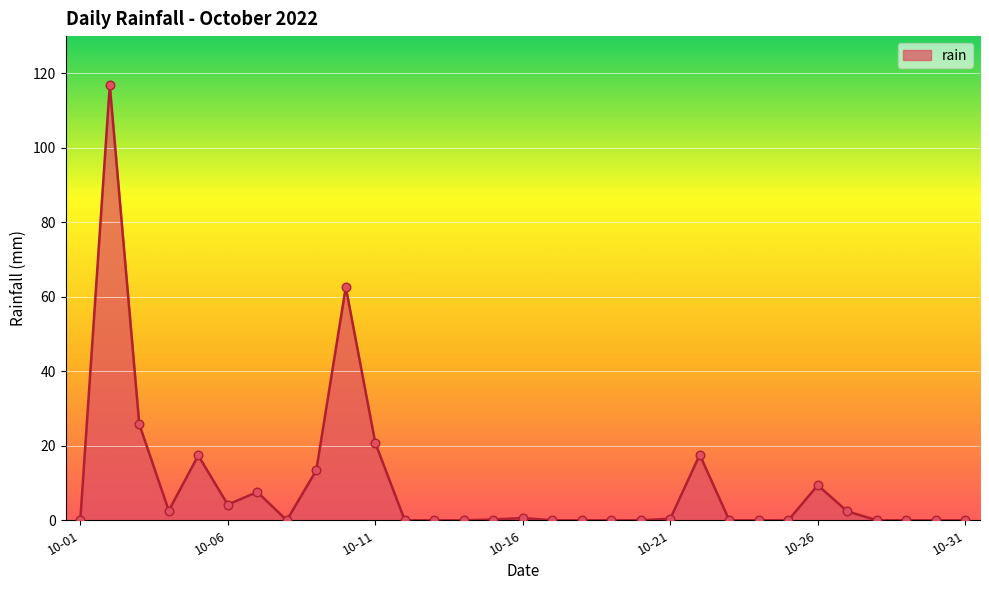

What is the greatest value displayed?

116.8